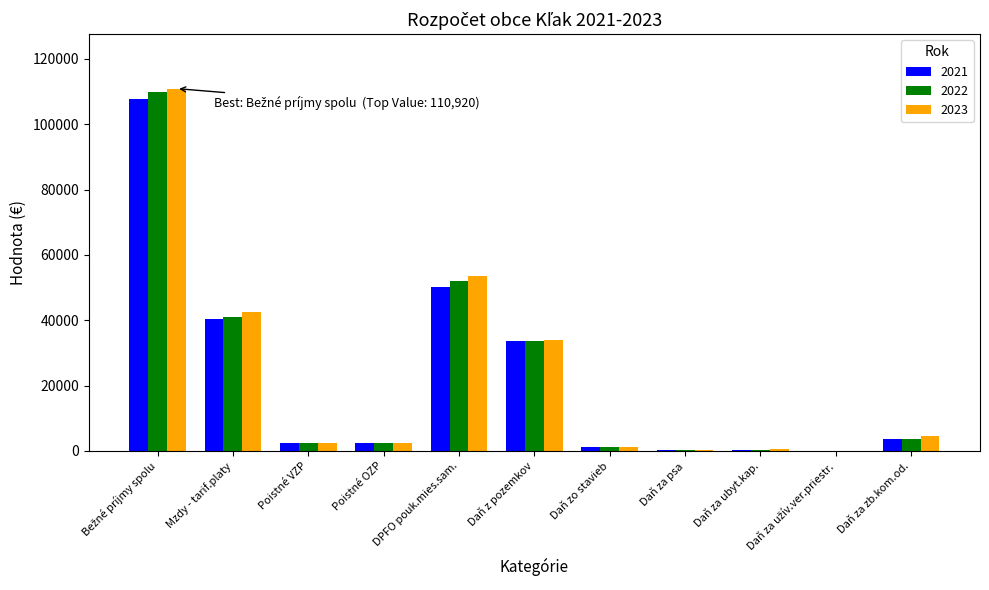

Between DPFO pouk.mies.sam. and Daň za zb.kom.od., which series saw the biggest shift?

2023